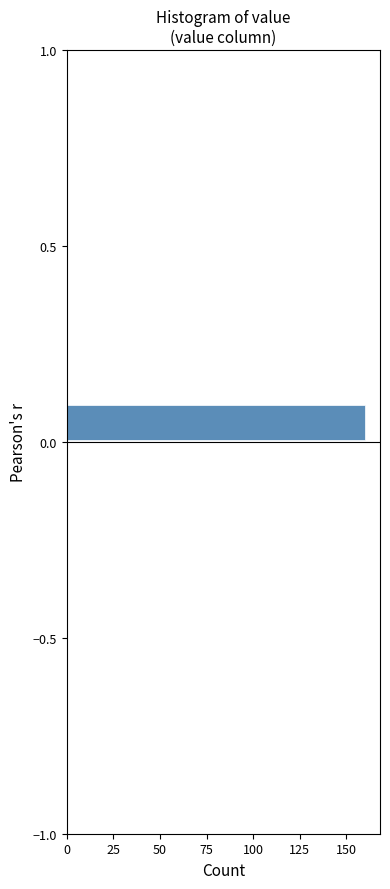

Read against the y-axis, roughly where is the centre of the longest bar?

0.05